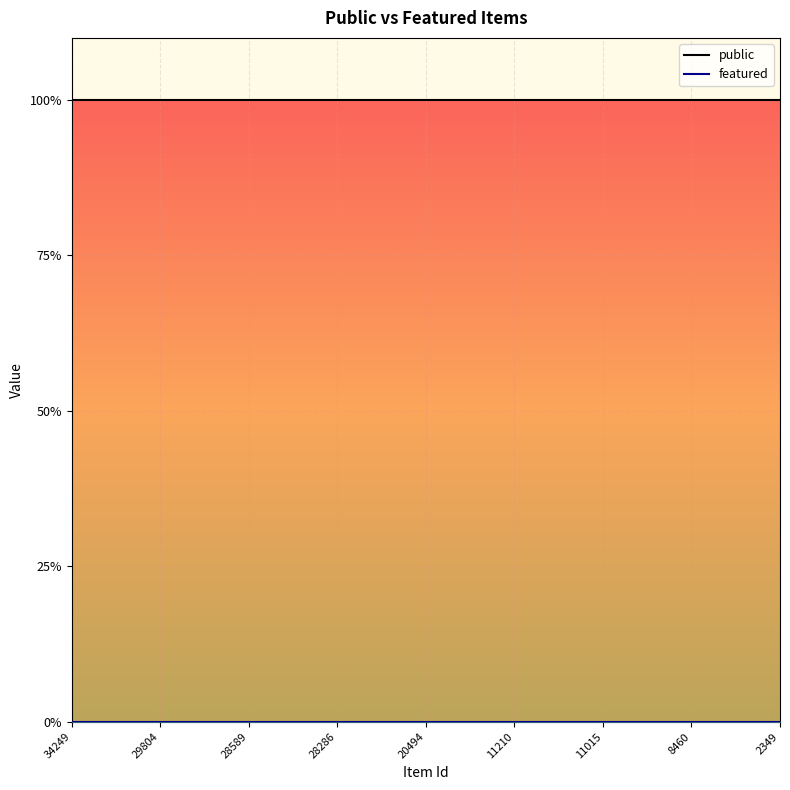

What is the sum of the public values at 8460 and 28589?

2